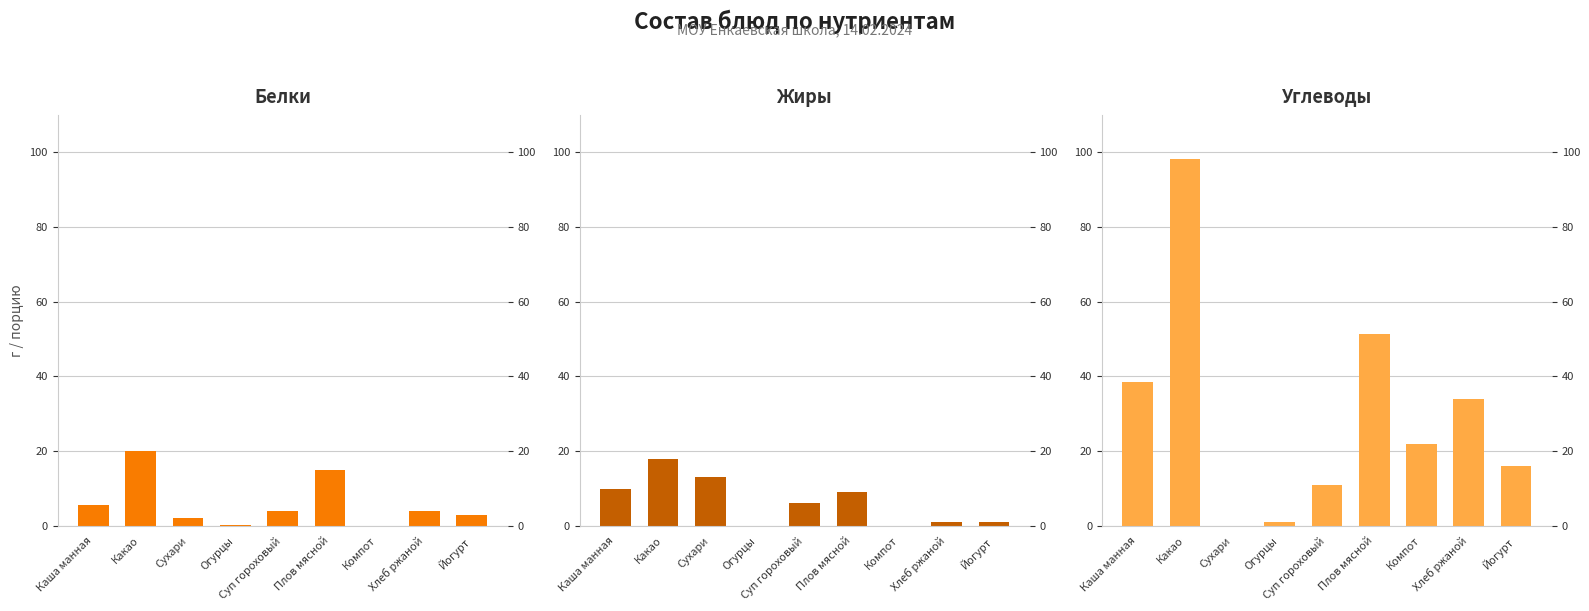

What is the difference between the Жиры values at Огурцы and Каша манная?

9.7